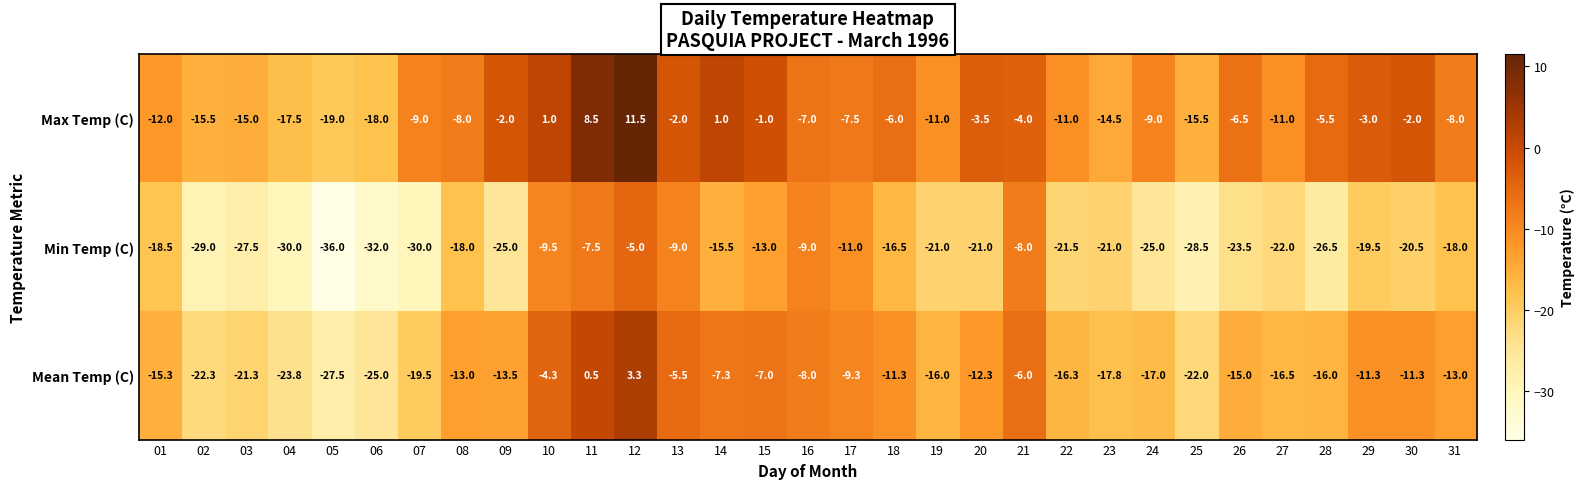

Which series changed the most between 04 and 19?

Min Temp (C)